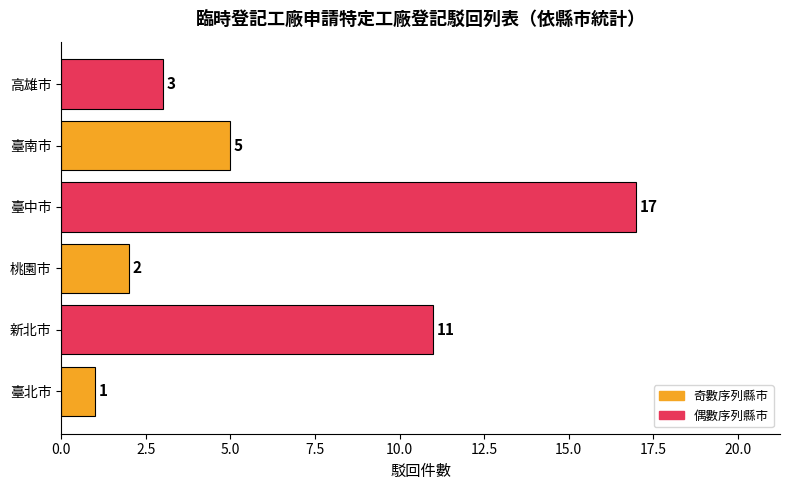

List the labels in order of value, smallest first.

臺北市, 桃園市, 高雄市, 臺南市, 新北市, 臺中市